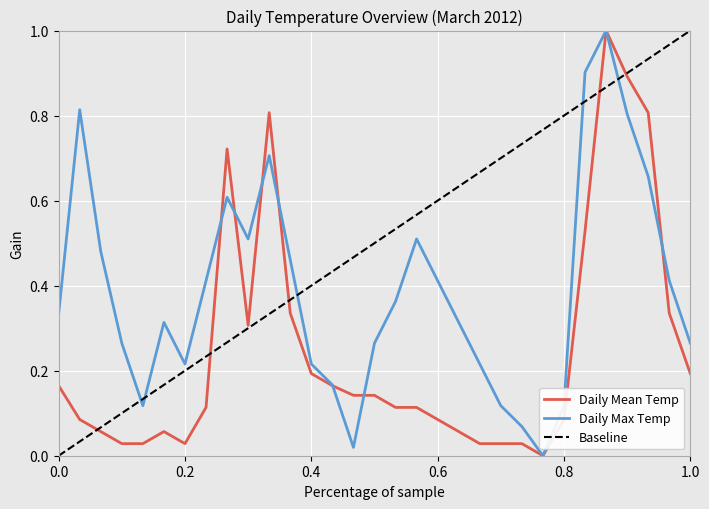

Is it true that Daily Max Temp equals 0.3 at 0.6?

False